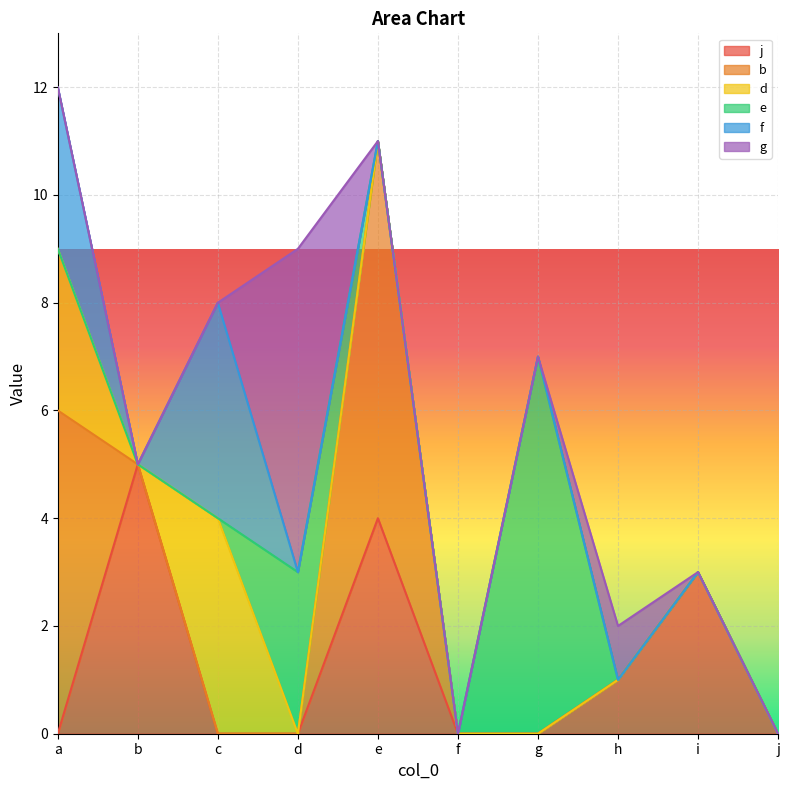

Does the chart display data point markers on the line(s)?

No